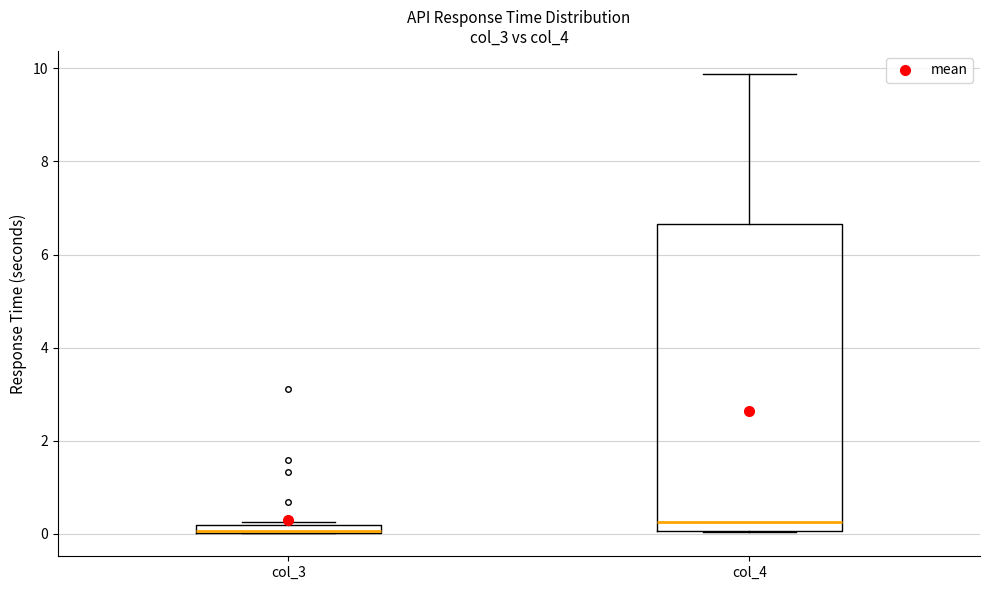

Where is the upper edge of the box for col_3 on the y-axis? The values are not printed on the chart, so give them approximately, as read against the axis.

0.2